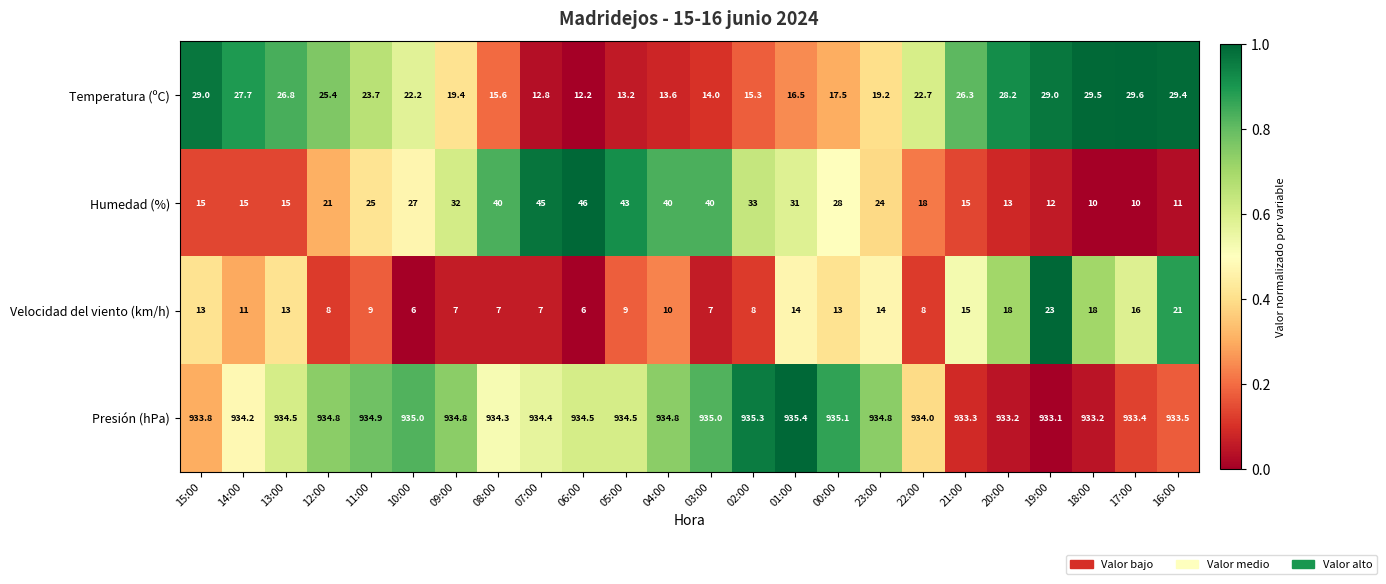

True or false: Presión (hPa) has a value of 219.1 at 09:00.

False